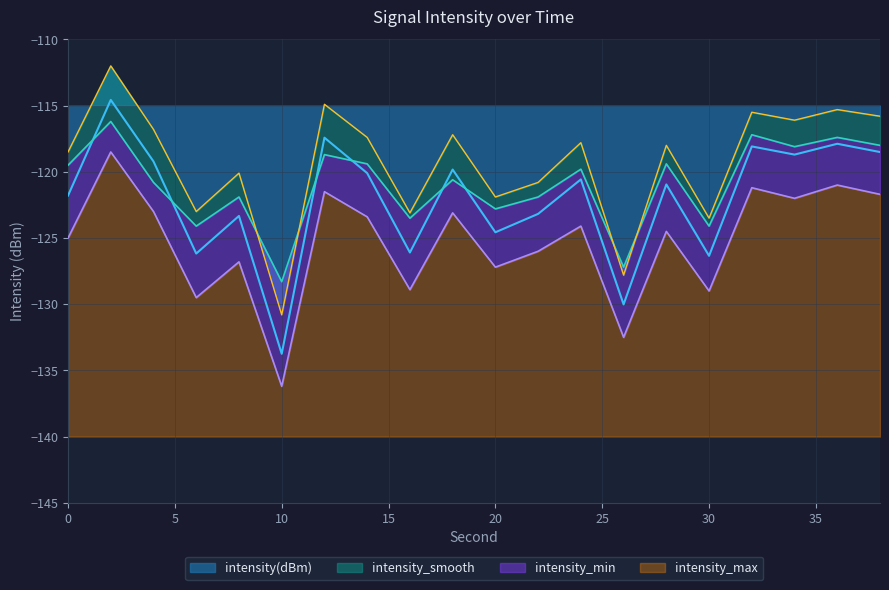

How many lines are shown in the chart?

4